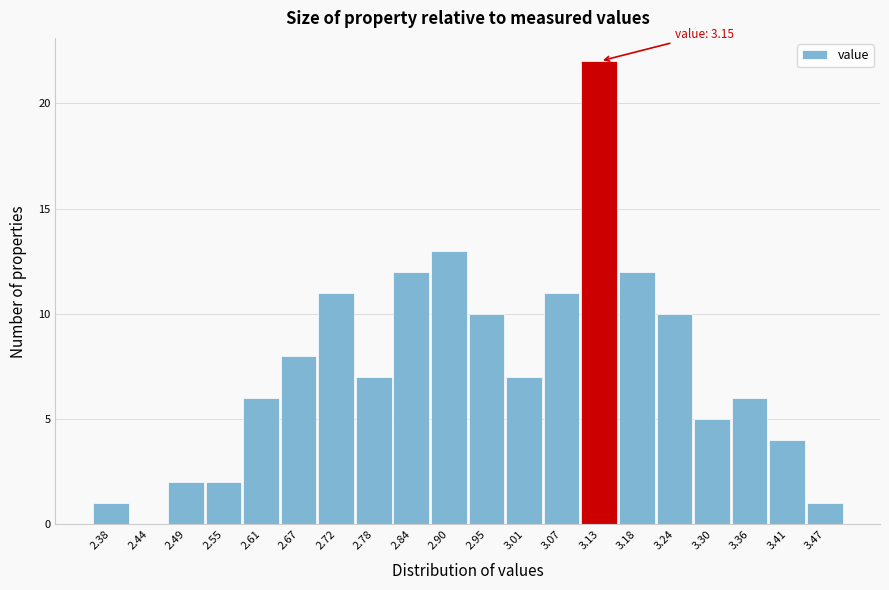

Over which range of the x-axis is the bar tallest?

3.10 to 3.16